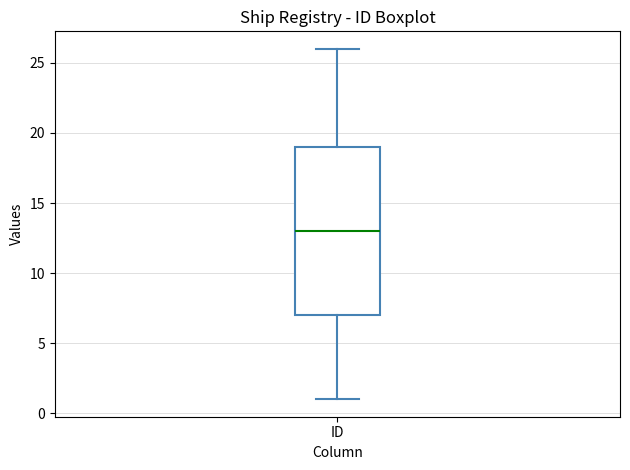

Where does the lower whisker of the box for ID end on the y-axis? The values are not printed on the chart, so give them approximately, as read against the axis.

1